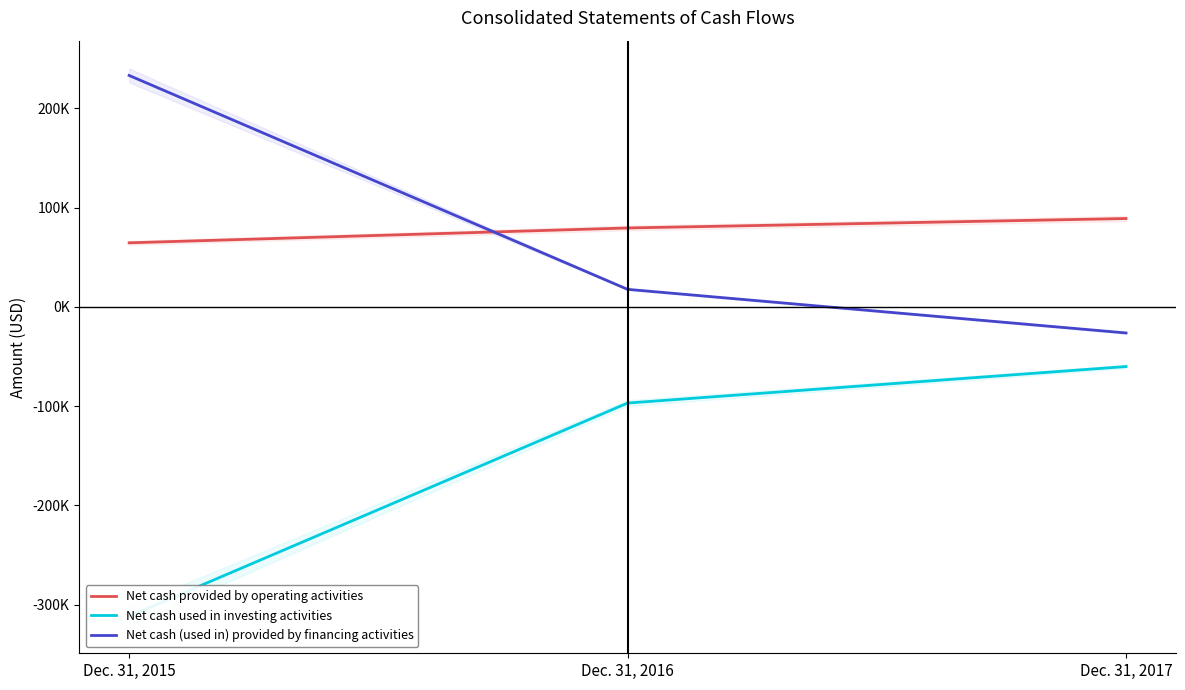

Rank the series by their maximum value, from lowest to highest.

Net cash used in investing activities, Net cash provided by operating activities, Net cash (used in) provided by financing activities